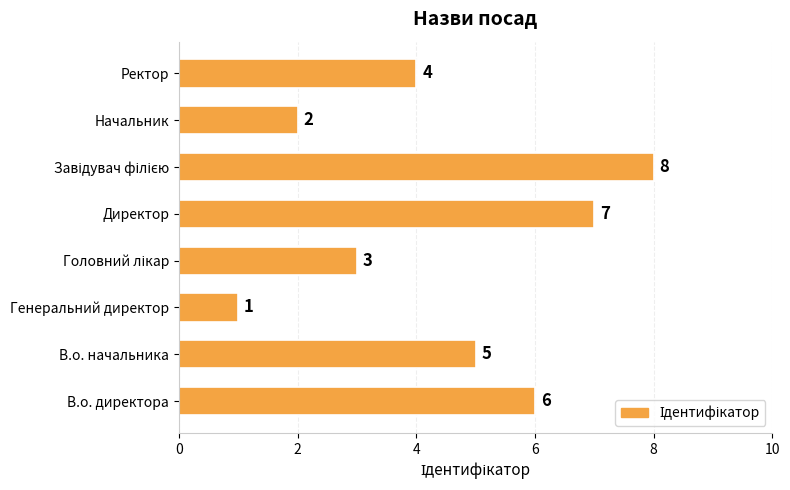

The value at Генеральний директор is 2. True or false?

False